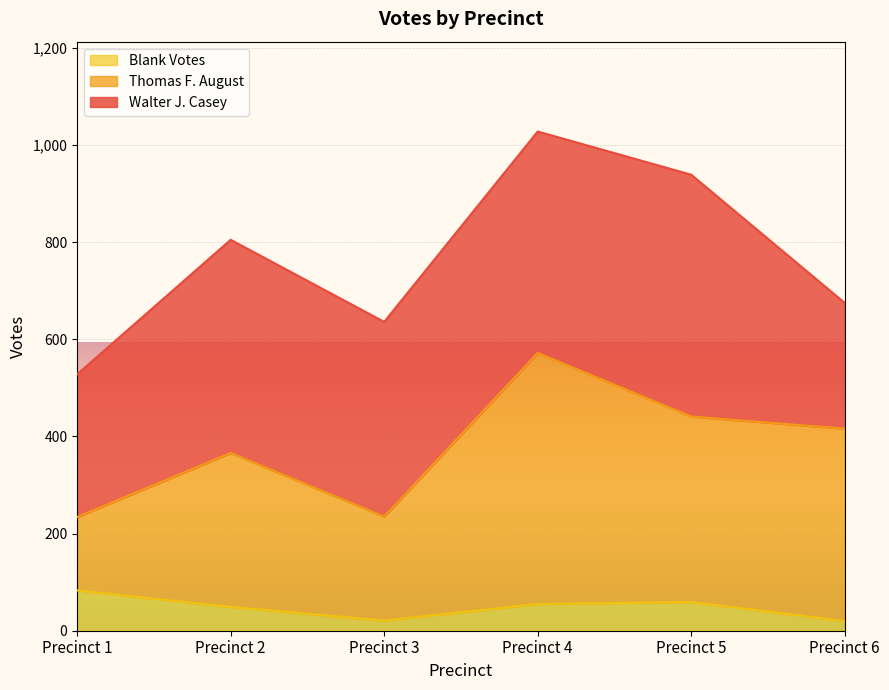

What is the total value across all series at Precinct 1?

528